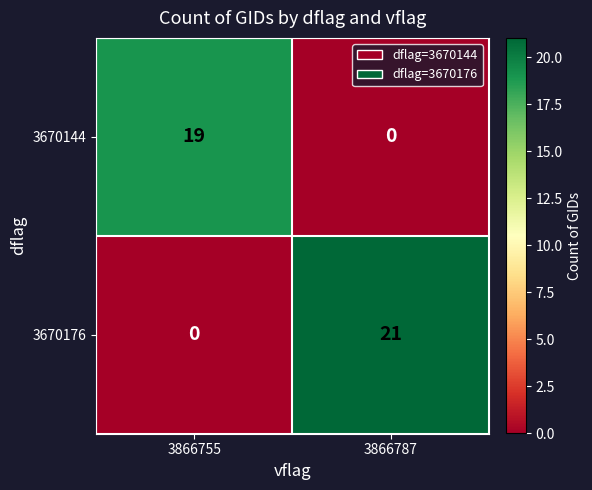

Rank the series by their maximum value, from lowest to highest.

3670144, 3670176